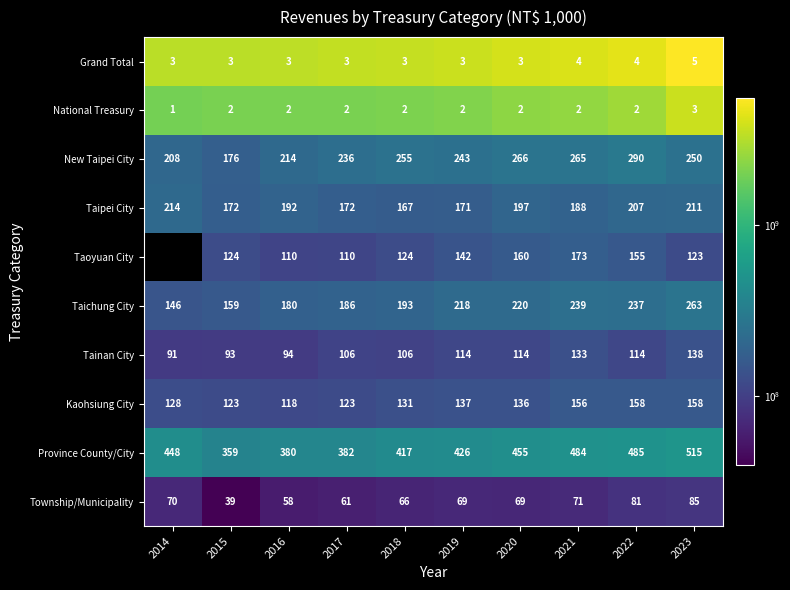

What is the sum of the Kaohsiung City values at 2015 and 2019?

260